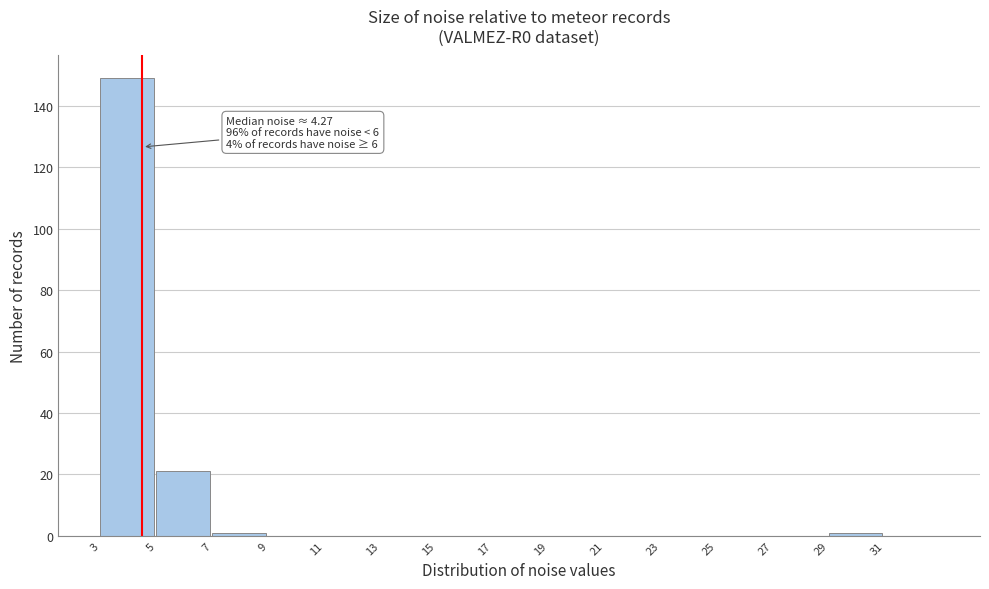

Over which range of the x-axis is the bar tallest?

3 to 5